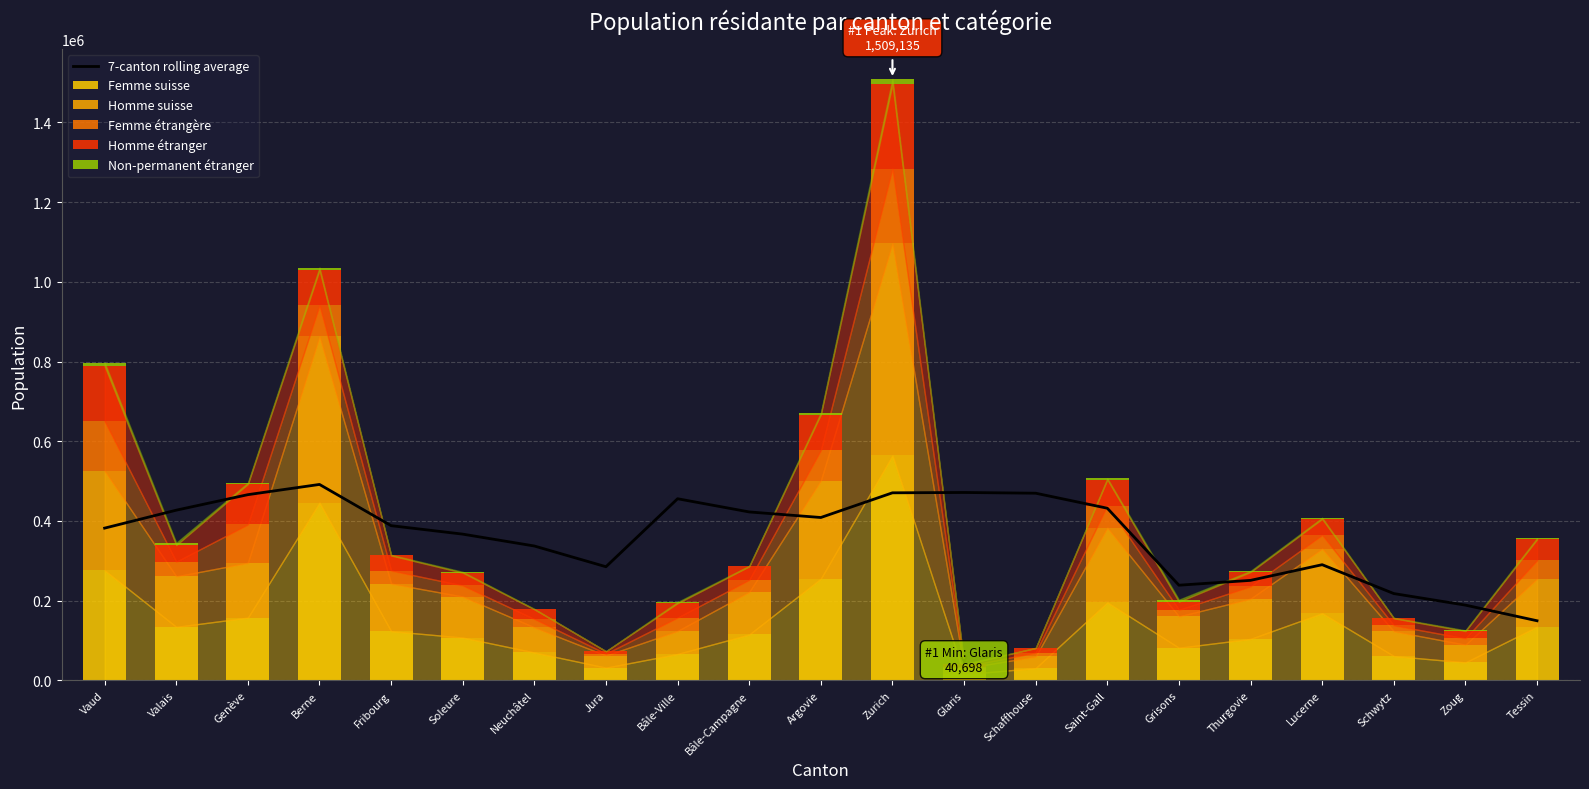

Reading left to right, what are all the values shown in this chart?

7-canton rolling average: Vaud=382090.0	Valais=427109.7	Genève=466036.4	Berne=491689.0	Fribourg=388252.0	Soleure=367022.1	Neuchâtel=337247.1	Jura=285235.1	Bâle-Ville=455806.1	Bâle-Campagne=422693.4	Argovie=408742.1	Zurich=470683.0	Glaris=471527.9	Schaffhouse=469679.6	Saint-Gall=432033.4	Grisons=238893.0	Thurgovie=251035.3	Lucerne=290345.3	Schwytz=217911.0	Zoug=188958.9	Tessin=149718.0
Femme suisse: Vaud=276470.0	Valais=134437.0	Genève=157676.0	Berne=446144.0	Fribourg=123680.0	Soleure=107633.0	Neuchâtel=70182.0	Jura=32087.0	Bâle-Ville=66488.0	Bâle-Campagne=115281.0	Argovie=255551.0	Zurich=564559.0	Glaris=15598.0	Schaffhouse=31080.0	Saint-Gall=195887.0	Grisons=82043.0	Thurgovie=104274.0	Lucerne=168723.0	Schwytz=61263.0	Zoug=45331.0	Tessin=134867.0
Homme suisse: Vaud=249206.0	Valais=126673.0	Genève=137518.0	Berne=416812.0	Fribourg=119283.0	Soleure=102806.0	Neuchâtel=62985.0	Jura=30425.0	Bâle-Ville=57616.0	Bâle-Campagne=106696.0	Argovie=245816.0	Zurich=531977.0	Glaris=15052.0	Schaffhouse=28974.0	Saint-Gall=187368.0	Grisons=78684.0	Thurgovie=100854.0	Lucerne=161713.0	Schwytz=62195.0	Zoug=44269.0	Tessin=120212.0
Femme étrangère: Vaud=124711.0	Valais=36812.0	Genève=96073.0	Berne=77903.0	Fribourg=32709.0	Soleure=27779.0	Neuchâtel=20941.0	Jura=4884.0	Bâle-Ville=33603.0	Bâle-Campagne=30391.0	Argovie=76193.0	Zurich=187535.0	Glaris=4256.0	Schaffhouse=9858.0	Saint-Gall=55589.0	Grisons=16576.0	Thurgovie=30821.0	Lucerne=34508.0	Schwytz=14787.0	Zoug=15894.0	Tessin=46349.0
Homme étranger: Vaud=138186.0	Valais=41656.0	Genève=101281.0	Berne=88384.0	Fribourg=37763.0	Soleure=32018.0	Neuchâtel=24290.0	Jura=5783.0	Bâle-Ville=35946.0	Bâle-Campagne=33730.0	Argovie=89475.0	Zurich=211890.0	Glaris=5335.0	Schaffhouse=11174.0	Saint-Gall=65047.0	Grisons=20204.0	Thurgovie=36067.0	Lucerne=40142.0	Schwytz=17631.0	Zoug=18350.0	Tessin=52401.0
Non-permanent étranger: Vaud=8940.0	Valais=5782.0	Genève=3501.0	Berne=6465.0	Fribourg=1703.0	Soleure=2251.0	Neuchâtel=1170.0	Jura=275.0	Bâle-Ville=3098.0	Bâle-Campagne=1526.0	Argovie=4589.0	Zurich=13174.0	Glaris=457.0	Schaffhouse=823.0	Saint-Gall=3149.0	Grisons=5158.0	Thurgovie=2670.0	Lucerne=3015.0	Schwytz=1276.0	Zoug=1850.0	Tessin=3250.0